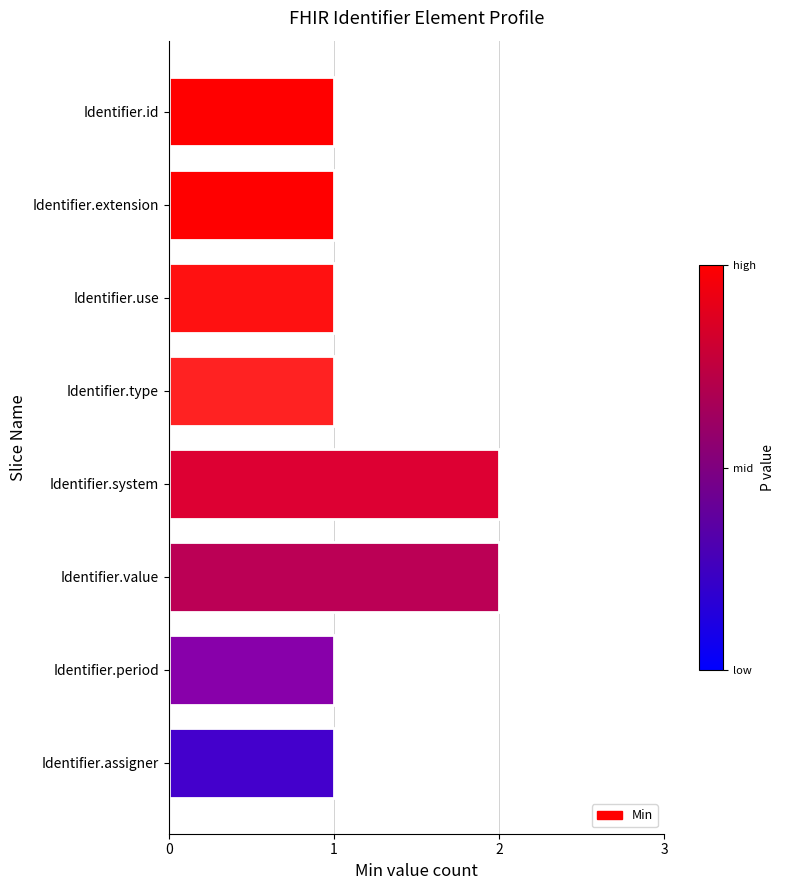

What is the value of the 4th bar from the top?

1